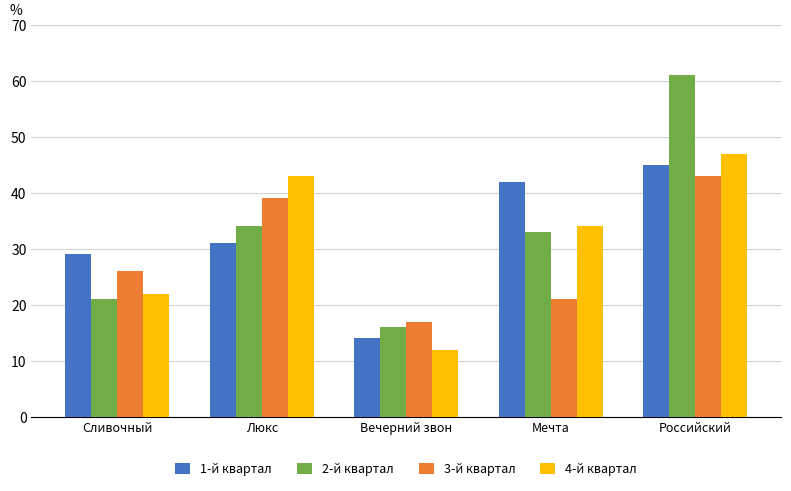

Is the value of 3-й квартал at Сливочный greater than the value of 1-й квартал at Российский?

No